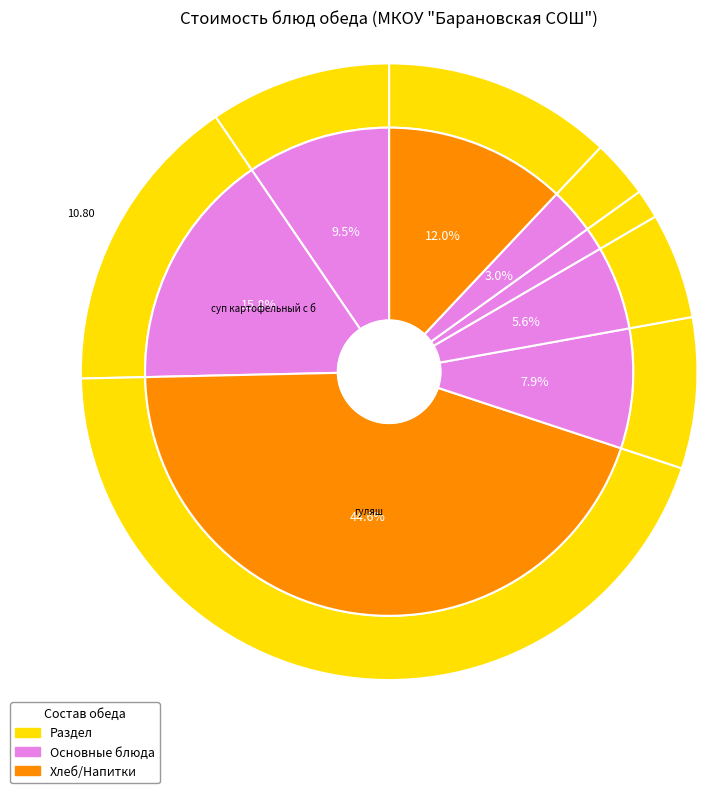

Count the number of slices in the pie.

8